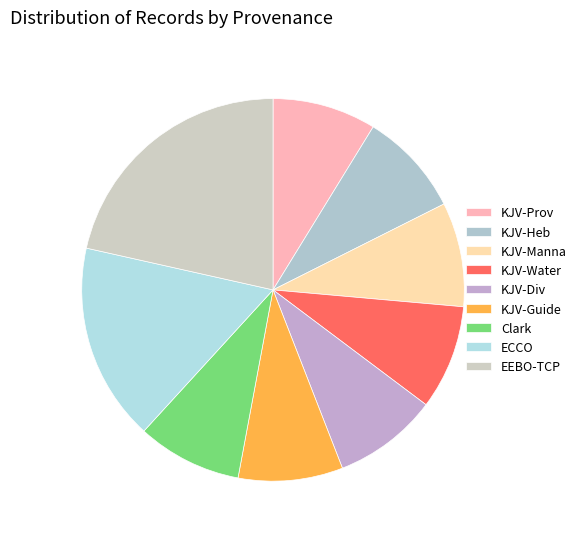

How many segments does this pie chart have?

9